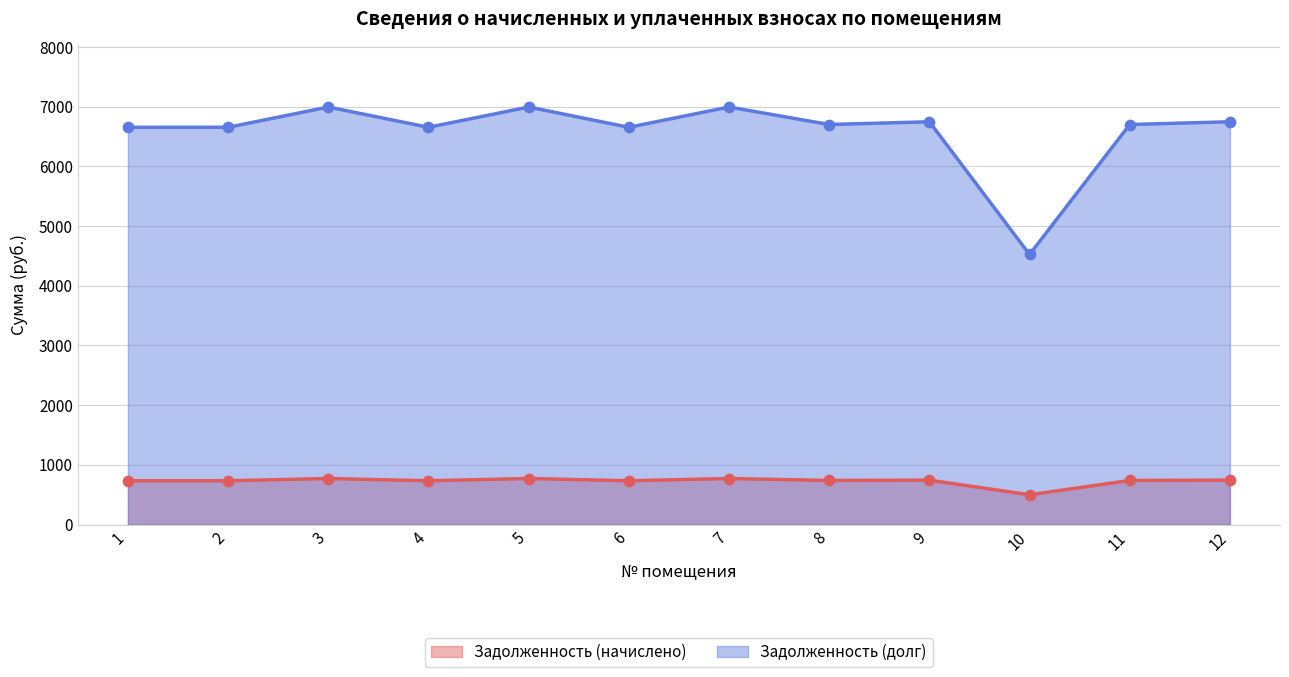

Which series contains the highest Y value?

Задолженность (долг)